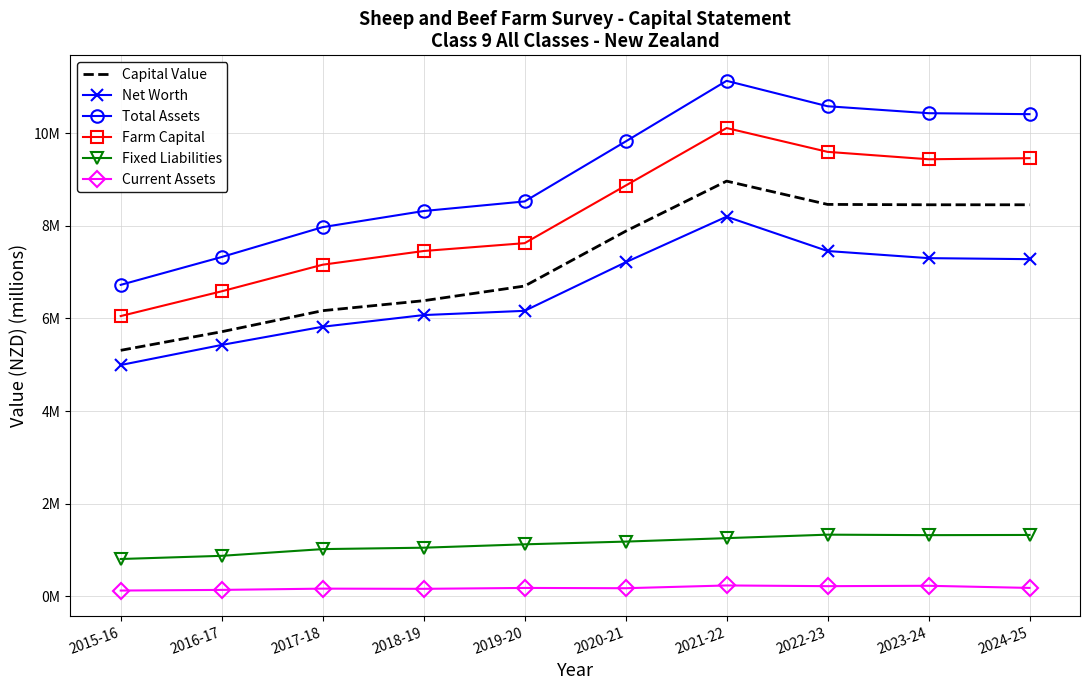

True or false: Capital Value has more than 0 points higher than both neighbors.

True